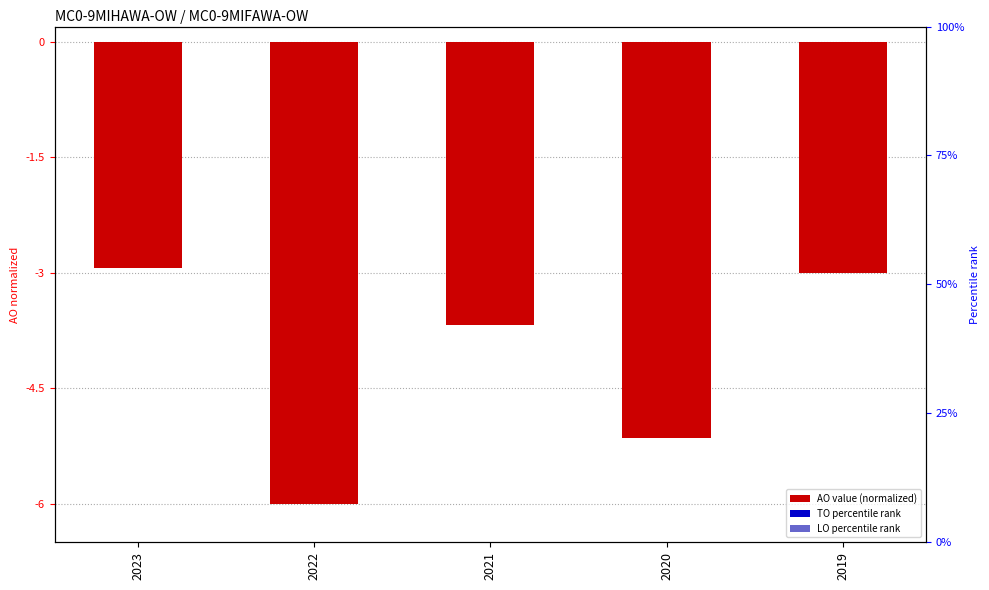

Which series changed the most between 2023 and 2019?

AO (normalized)